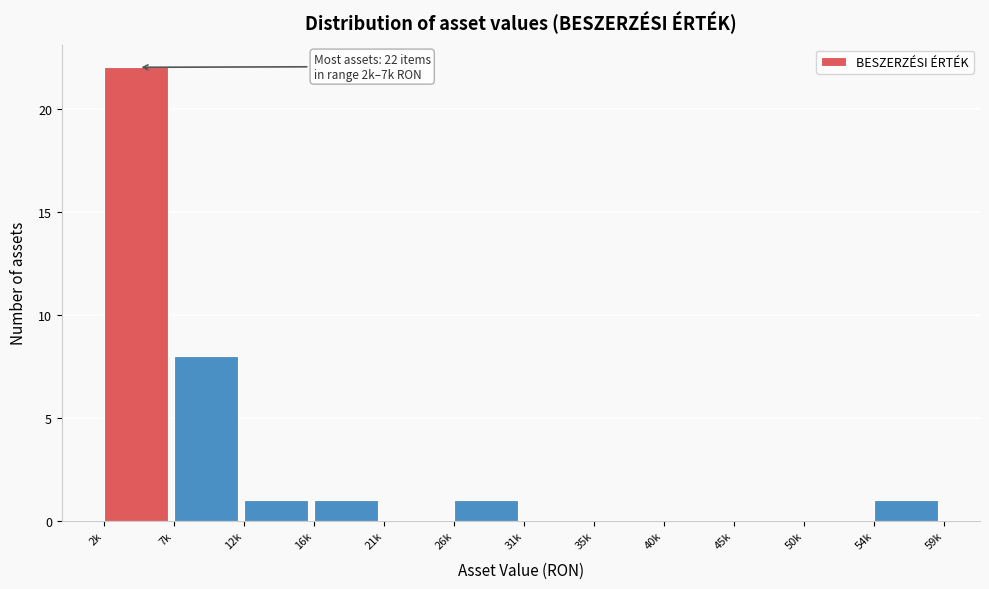

Reading left to right, list all the values displayed in this chart.

2k=22	7k=8	12k=1	16k=1	21k=0	26k=1	31k=0	35k=0	40k=0	45k=0	50k=0	54k=1